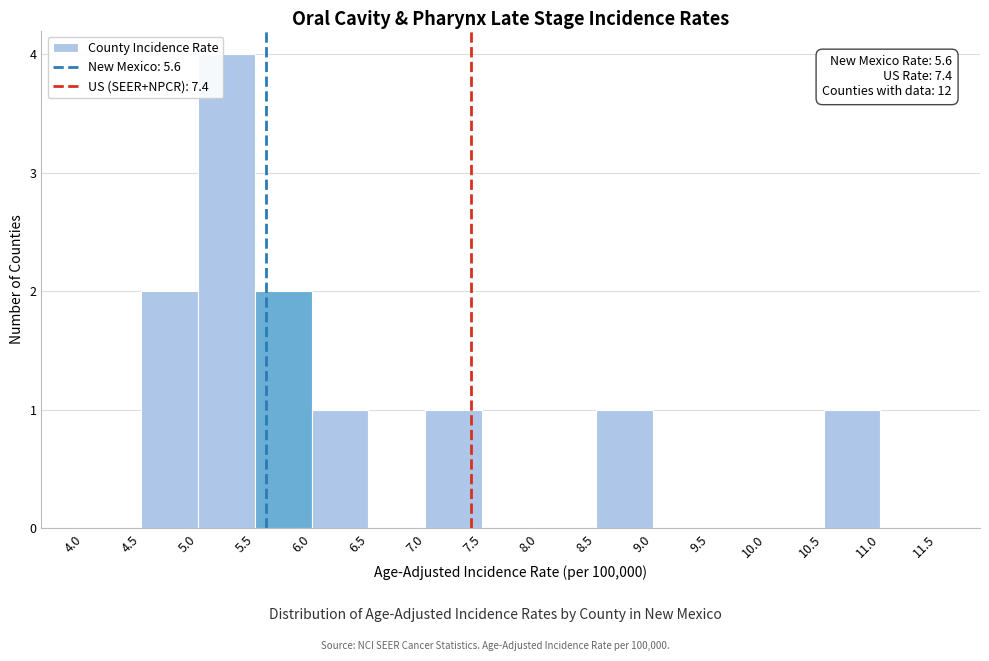

Over which range of the x-axis is the bar tallest?

5.0 to 5.5